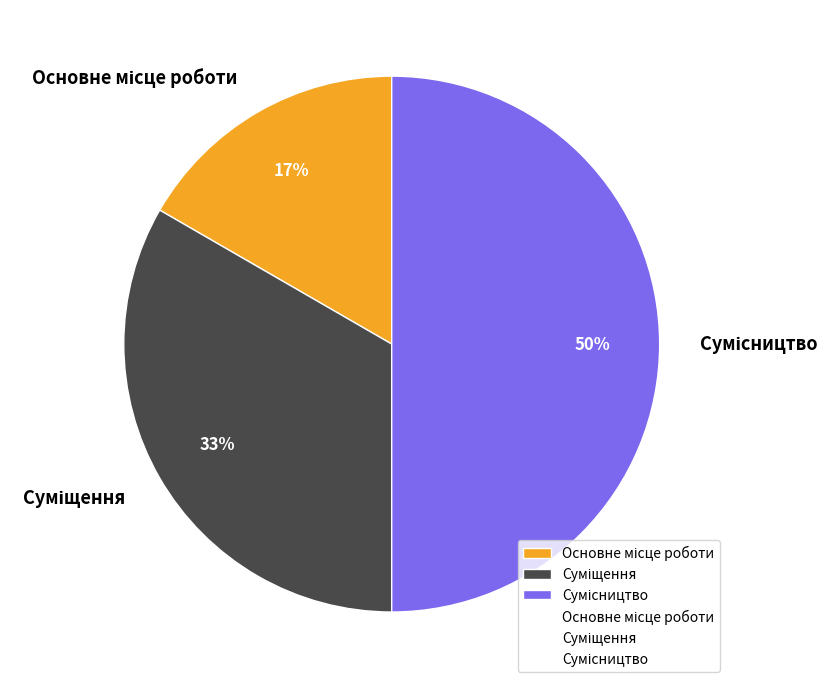

To the nearest percent, what is the difference between the largest and smallest slice percentages?

33%